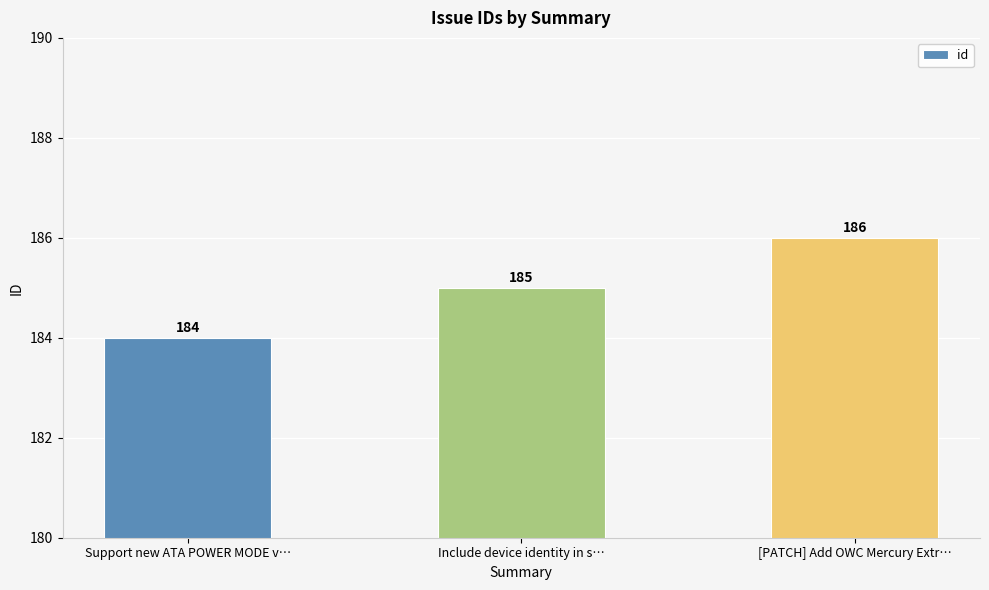

Rank the categories by value from highest to lowest.

[PATCH] Add OWC Mercury Extr…, Include device identity in s…, Support new ATA POWER MODE v…